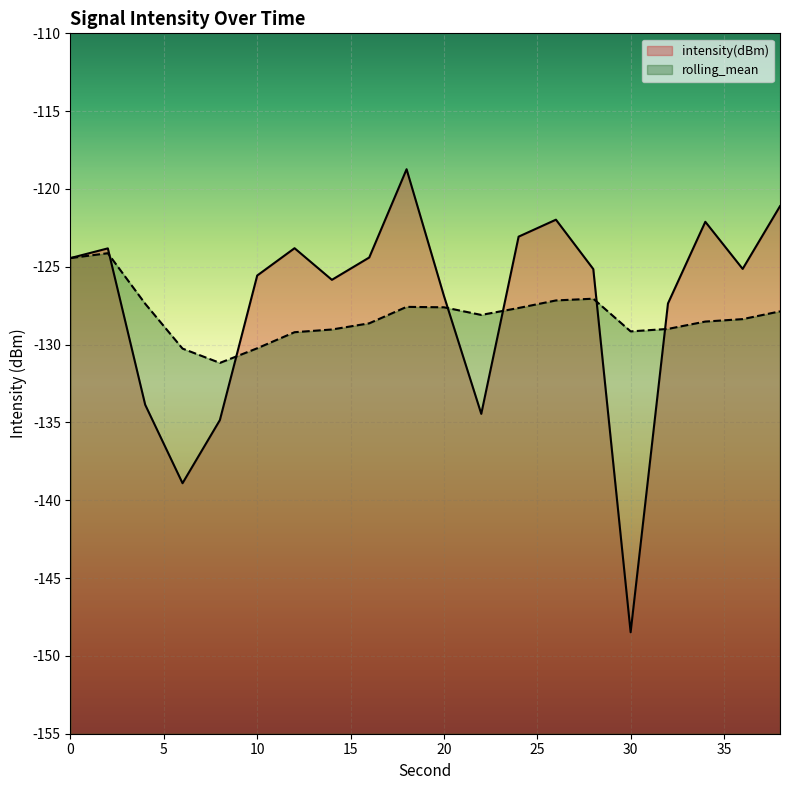

Between 6 and 14, which series saw the biggest shift?

intensity(dBm)